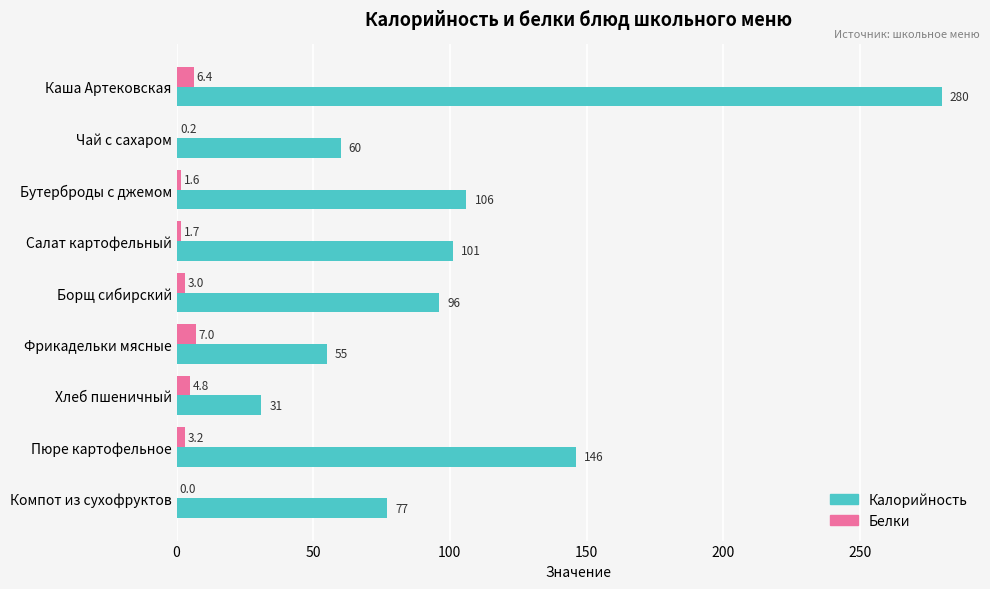

What is the greatest value displayed?

280.0